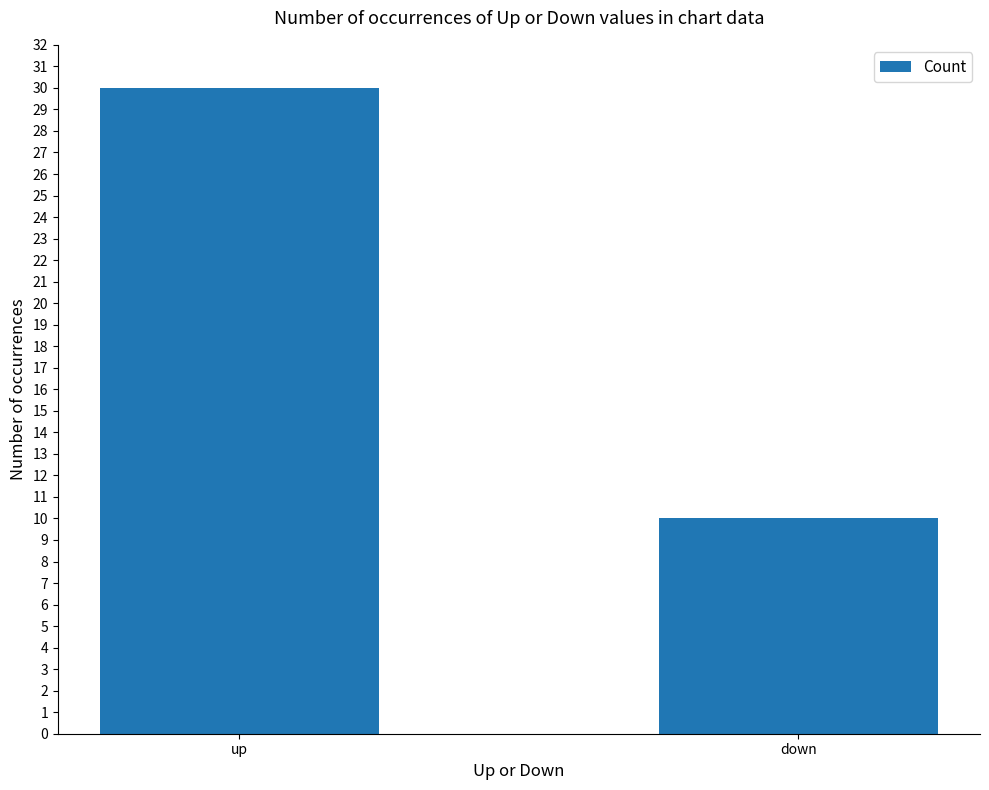

What is the difference between the values at down and up?

20